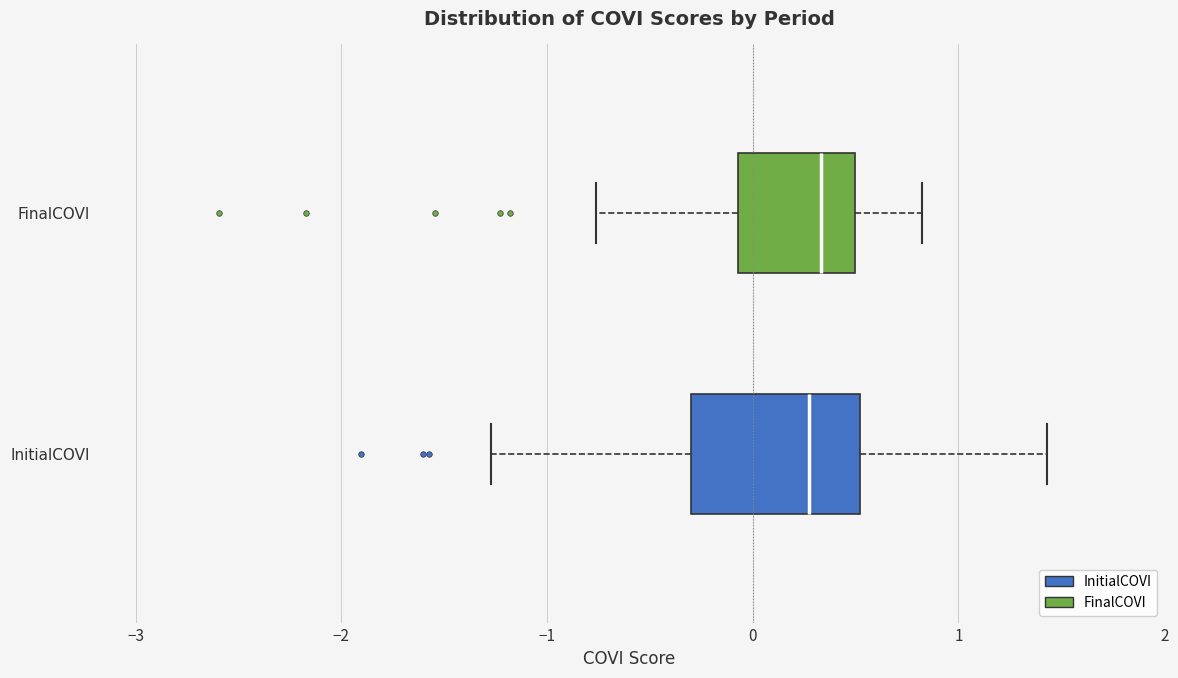

Reading bottom to top, read every box against the x-axis: the position of its median line, the range the box covers, and the ends of its whiskers. The values are not printed on the chart, so give them approximately, as read against the axis.

InitialCOVI: median 0.3, box -0.3 to 0.5, whiskers -1.3 to 1.4
FinalCOVI: median 0.3, box -0.1 to 0.5, whiskers -0.8 to 0.8